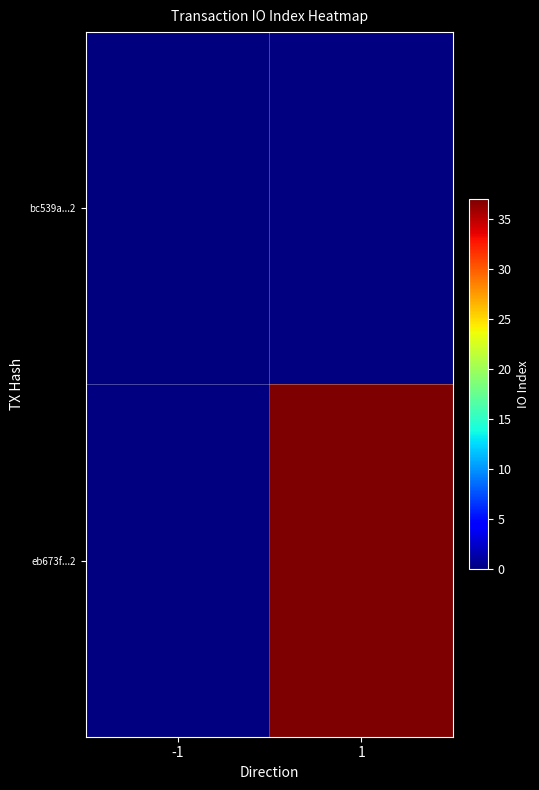

Is the value of eb673f...2 at -1 greater than the value of bc539a...2 at -1?

No